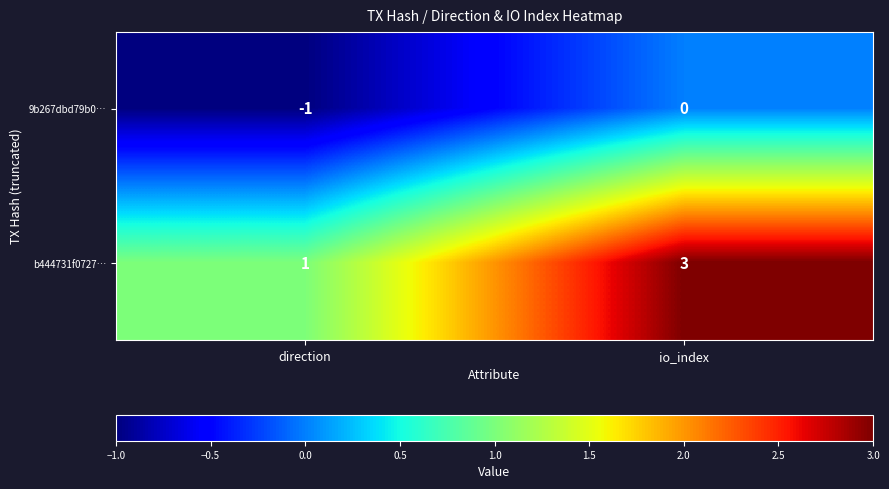

Rank the series by their average value, from highest to lowest.

b444731f0727…, 9b267dbd79b0…